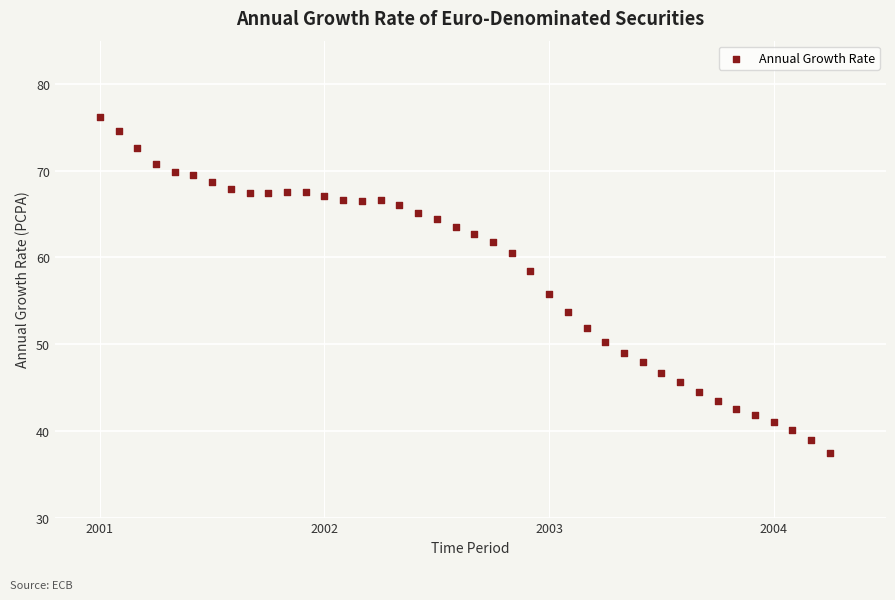

What is the range of X values (max minus min)?

3.2